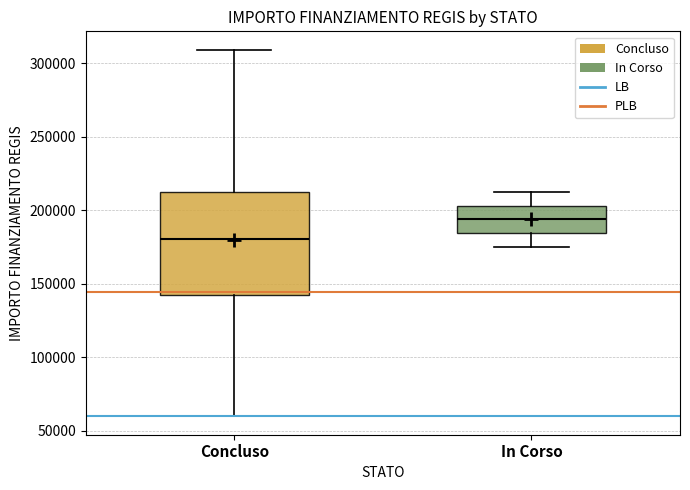

Where is the lower edge of the box for Concluso on the y-axis? The values are not printed on the chart, so give them approximately, as read against the axis.

145000